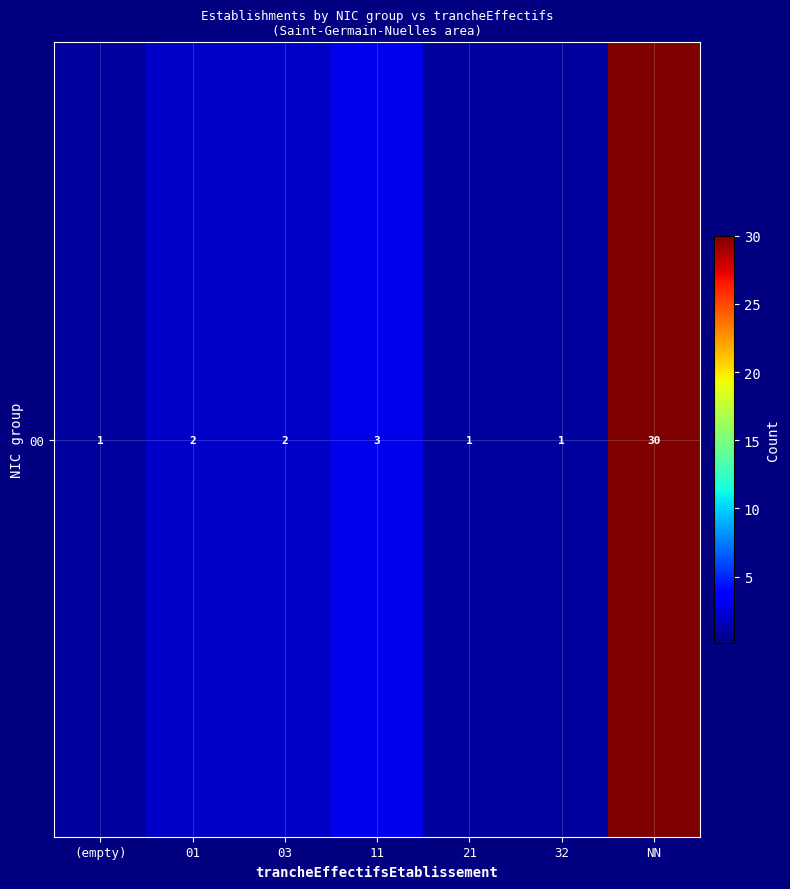

What is the approximate value at 11?

3